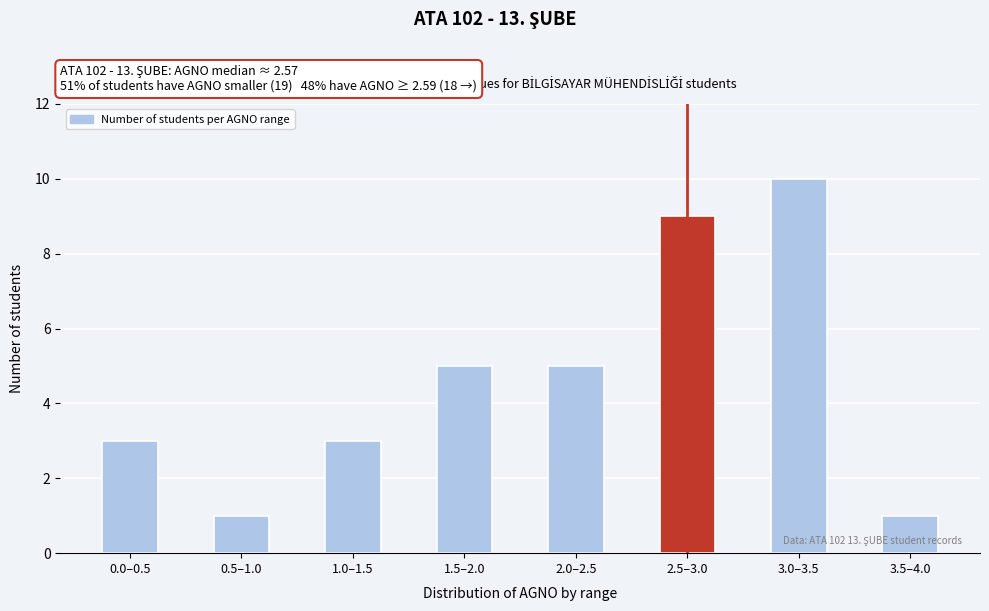

Reading left to right, extract all data points from this chart.

0.0–0.5=3	0.5–1.0=1	1.0–1.5=3	1.5–2.0=5	2.0–2.5=5	2.5–3.0=9	3.0–3.5=10	3.5–4.0=1